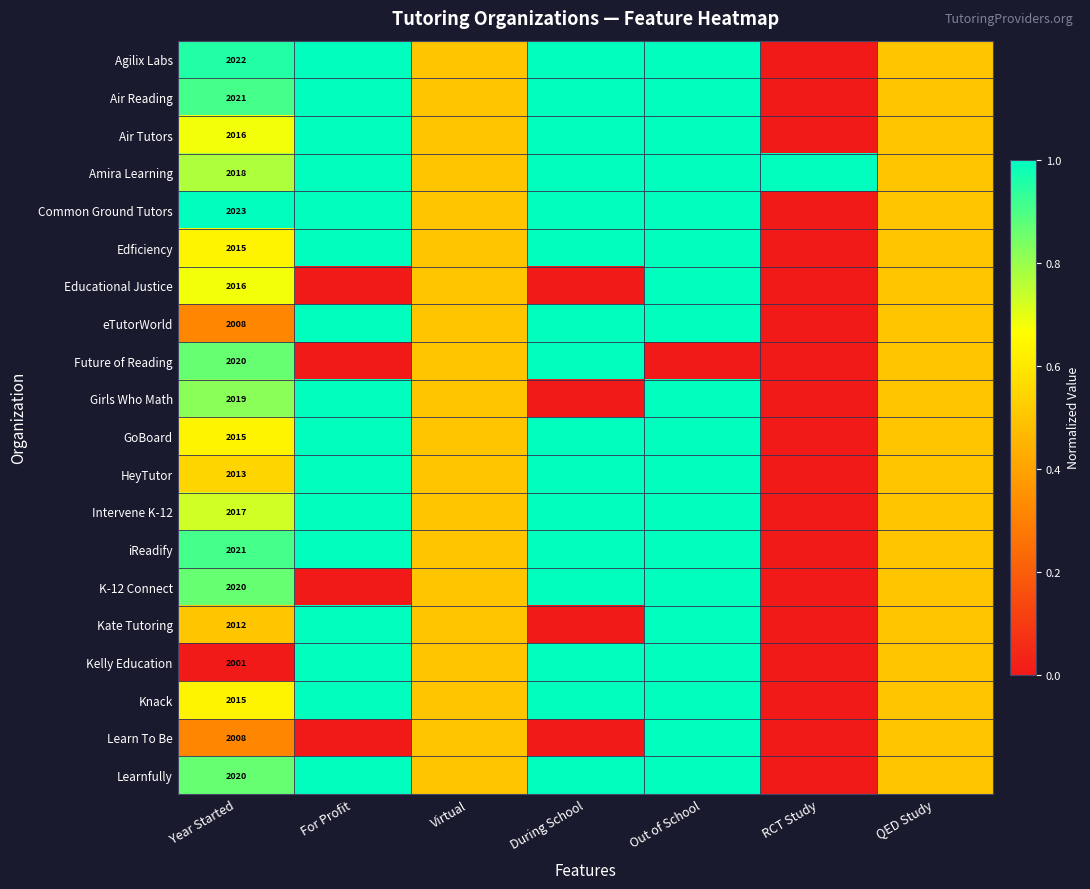

The value of Educational Justice at Year Started is 2016.0. True or false?

True